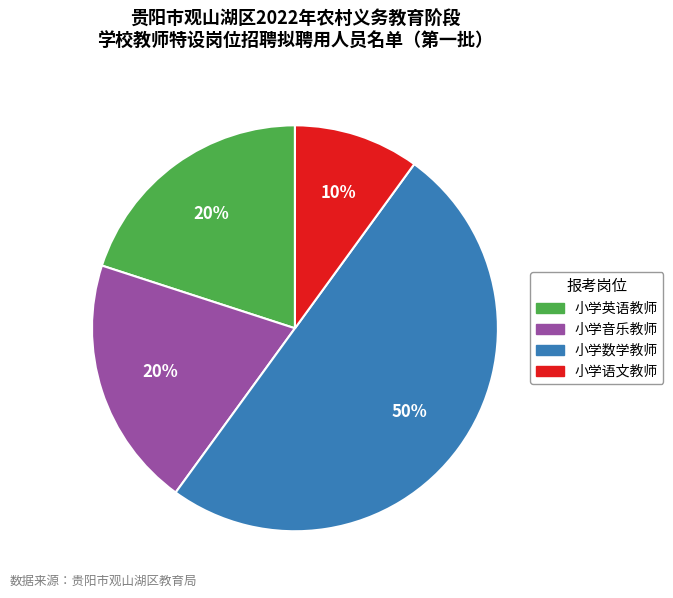

Which category has the smallest portion of the pie?

小学语文教师